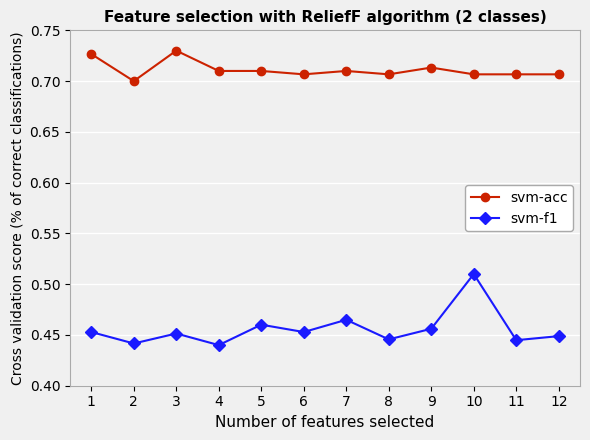

Is the value of svm-f1 at 12 greater than the value of svm-acc at 5?

No